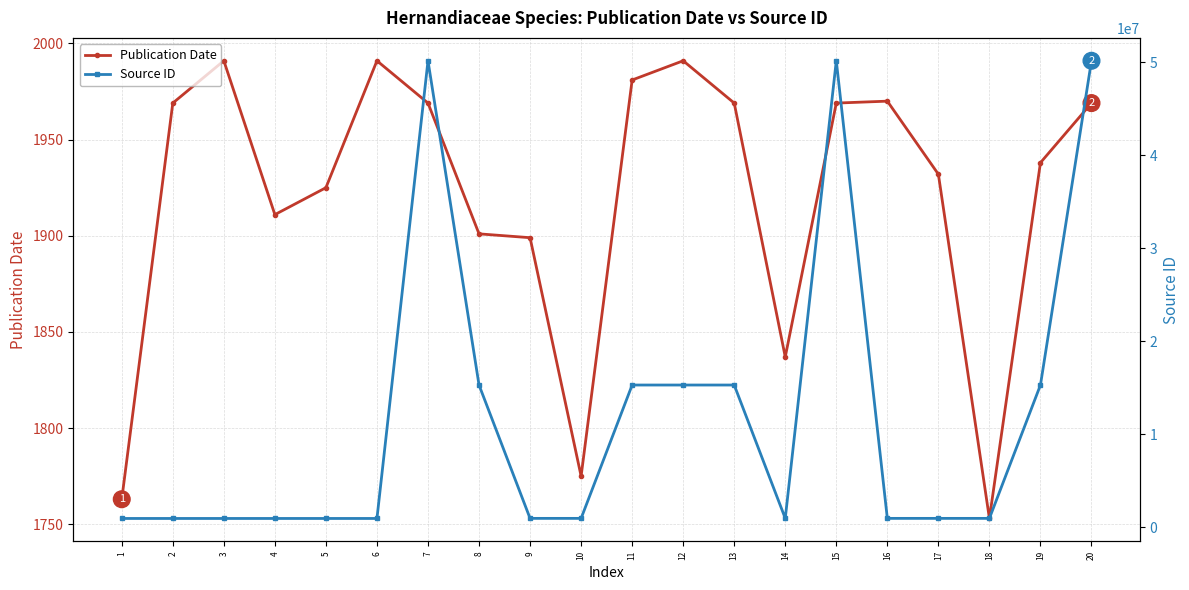

Count the number of categories in the chart.

20